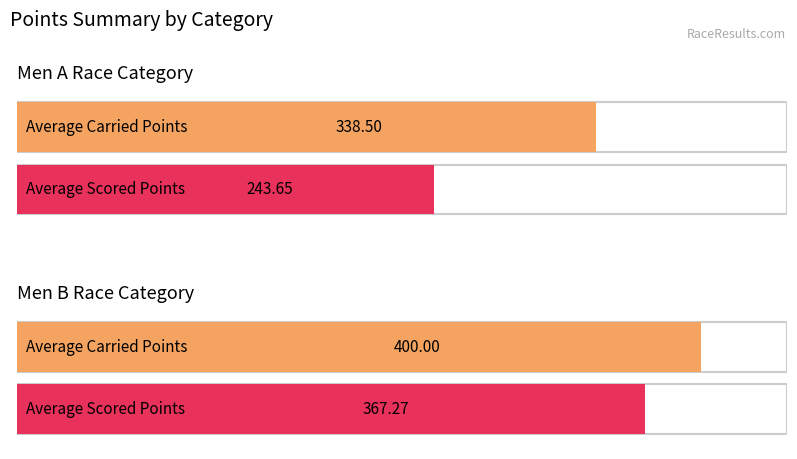

Rank the series by their maximum value, from lowest to highest.

Scored Points, Carried Points